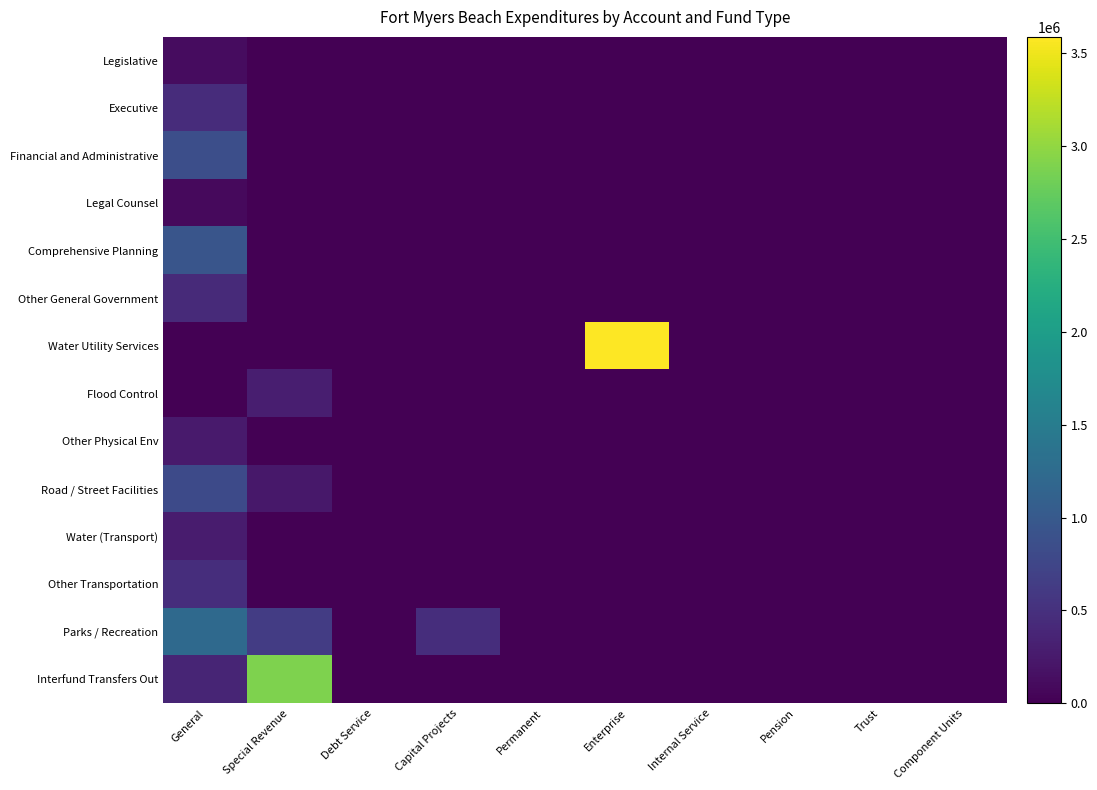

At which category does the chart reach its peak across all series?

Enterprise